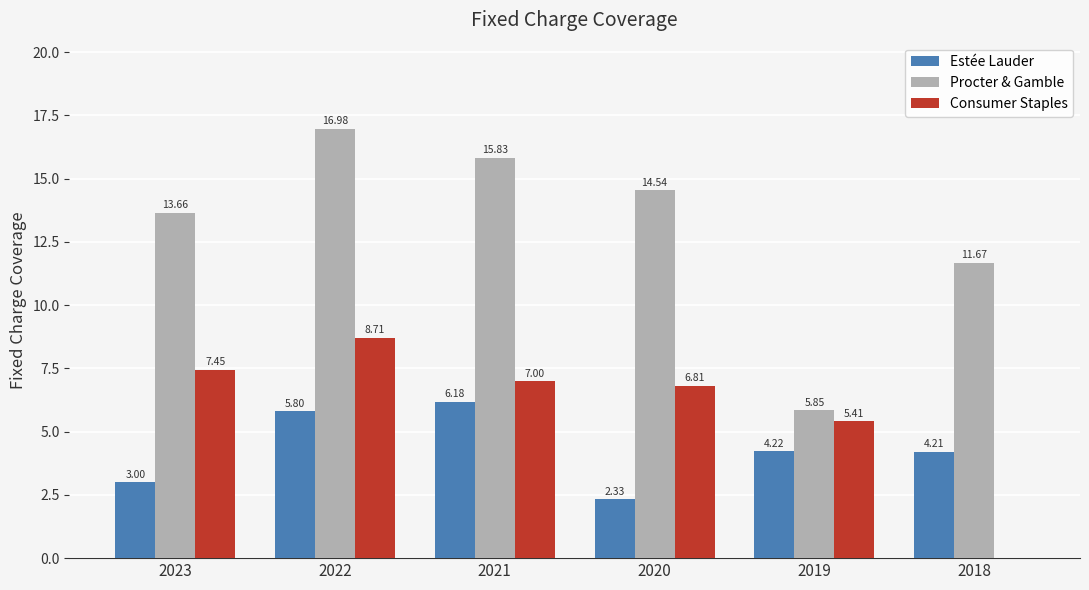

Is it true that Consumer Staples equals 4.4 at 2020?

False